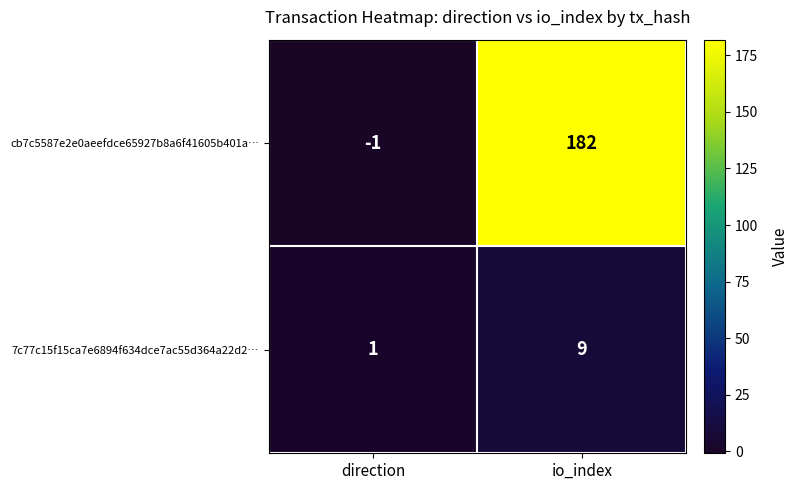

What is the average value of the 7c77c15f15ca7e6894f634dce7ac55d364a22d2… series?

5